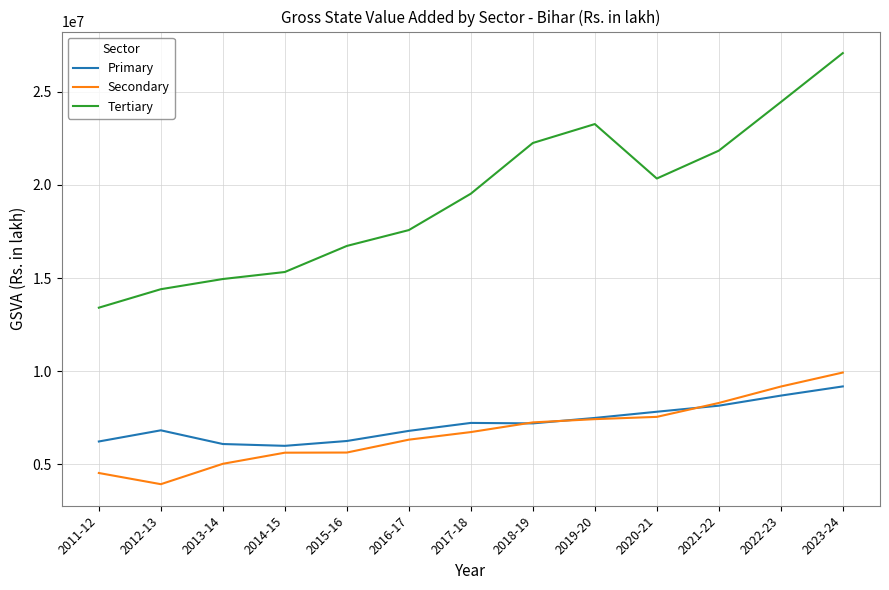

True or false: Tertiary and Primary intersect in this chart.

False